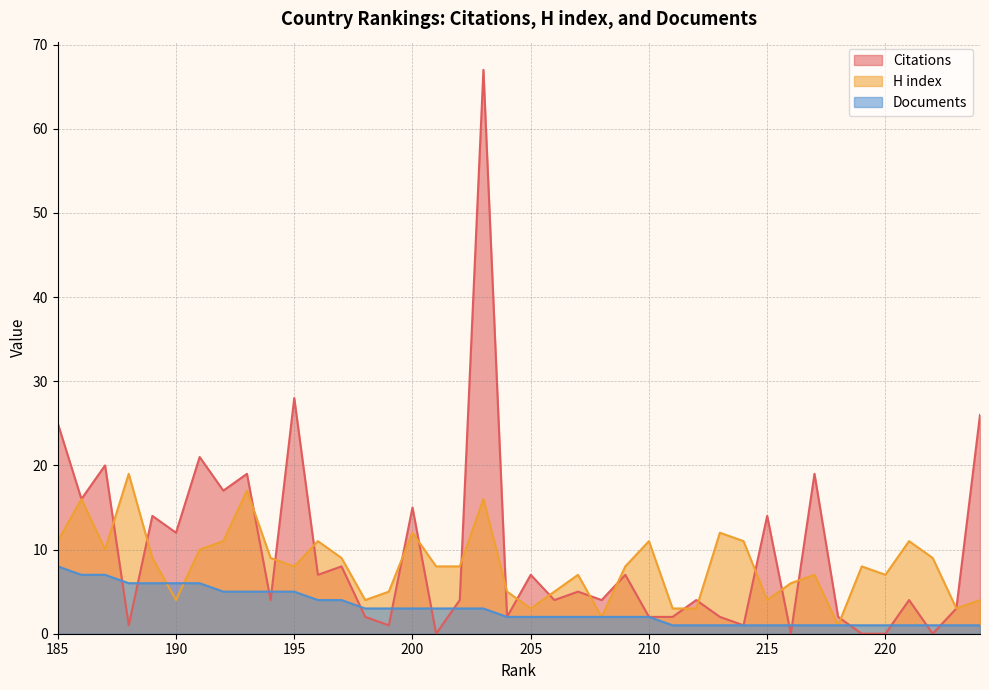

Does the chart display data point markers on the line(s)?

No